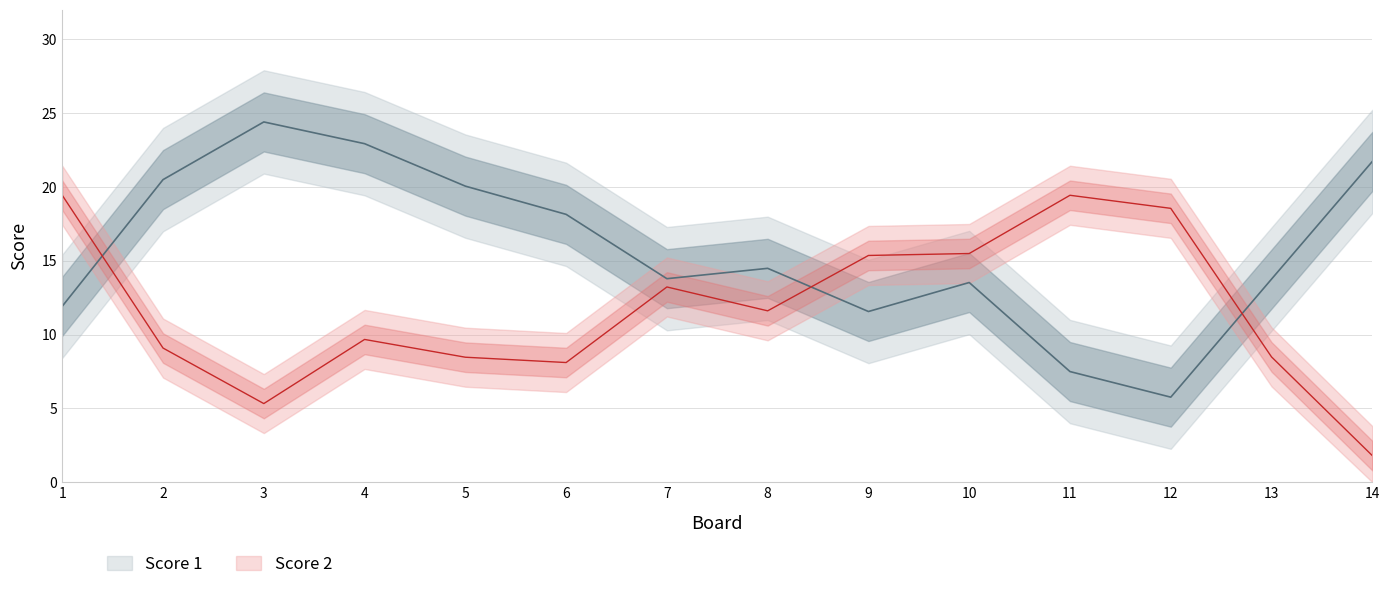

What is the difference between the highest and lowest values at 3?

25